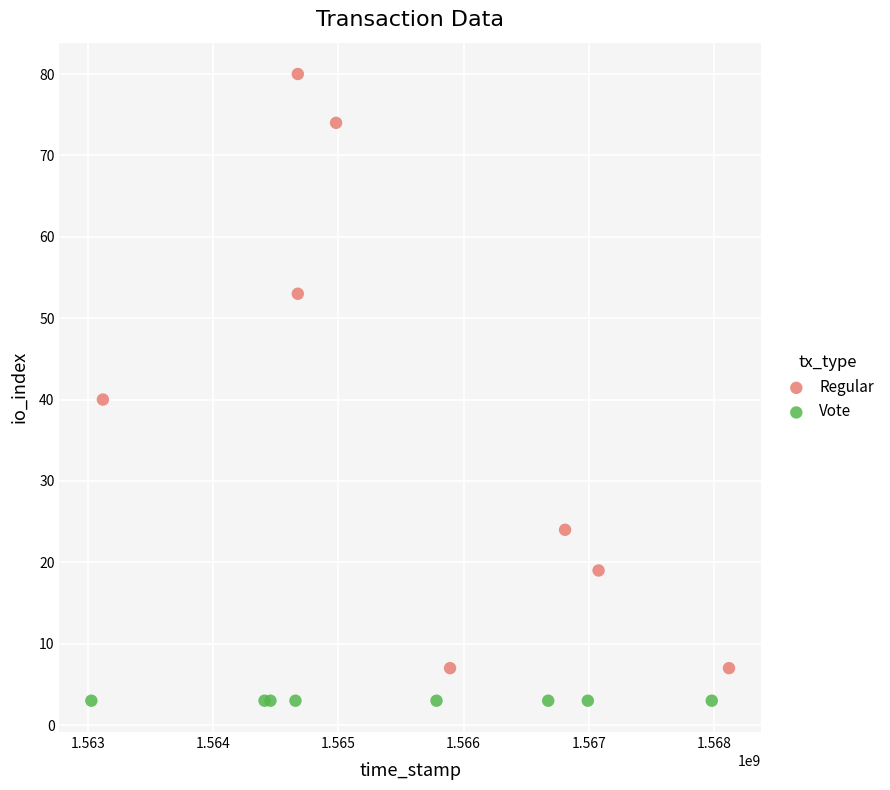

Which series reaches the maximum Y coordinate?

Regular